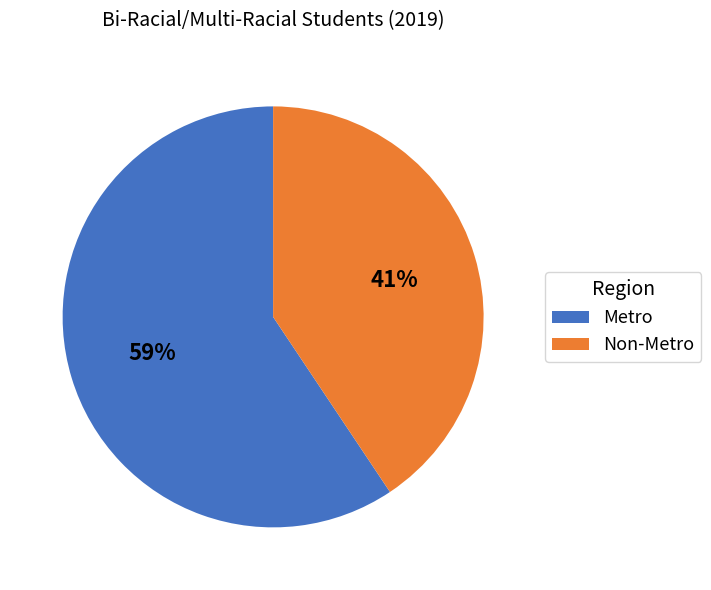

To the nearest percent, what percentage of the pie is Non-Metro?

41%